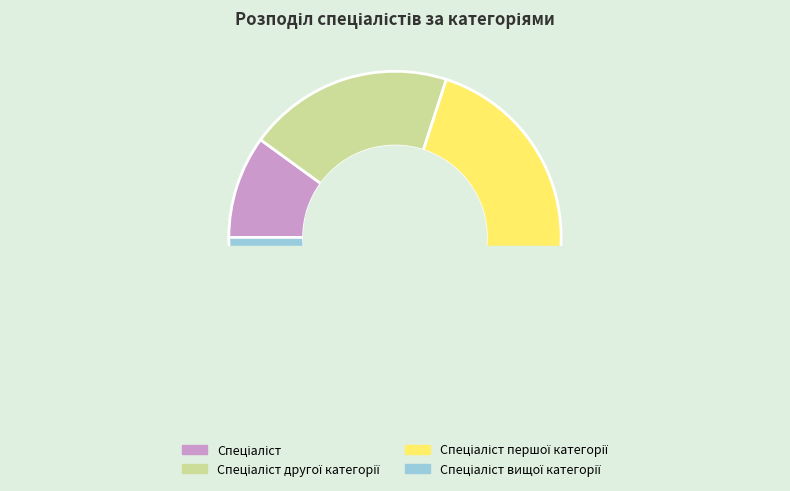

Count the number of slices in the pie.

4